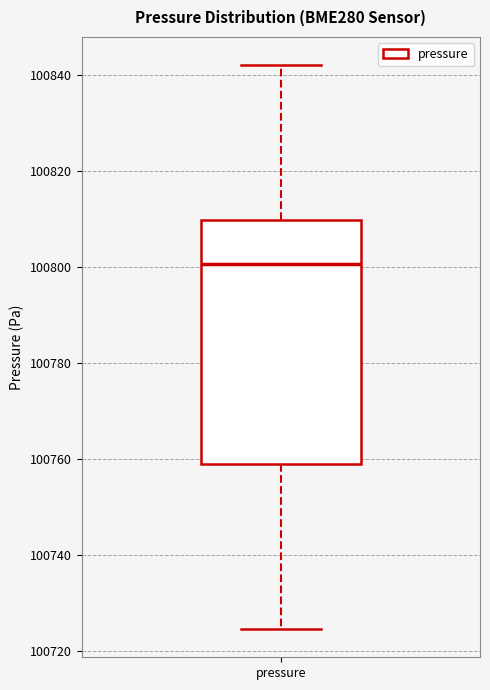

Where does the median line of the box for pressure sit on the y-axis? The values are not printed on the chart, so give them approximately, as read against the axis.

100800